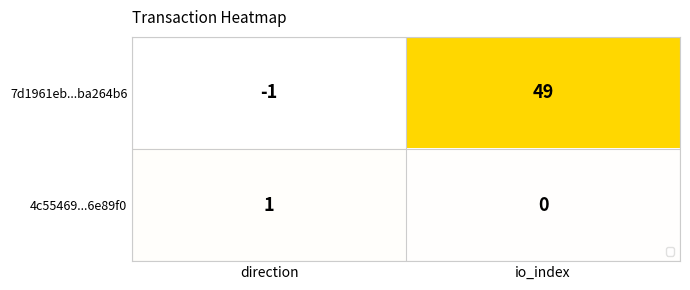

The 7d1961eb...ba264b6 series shows 79 at io_index. True or false?

False